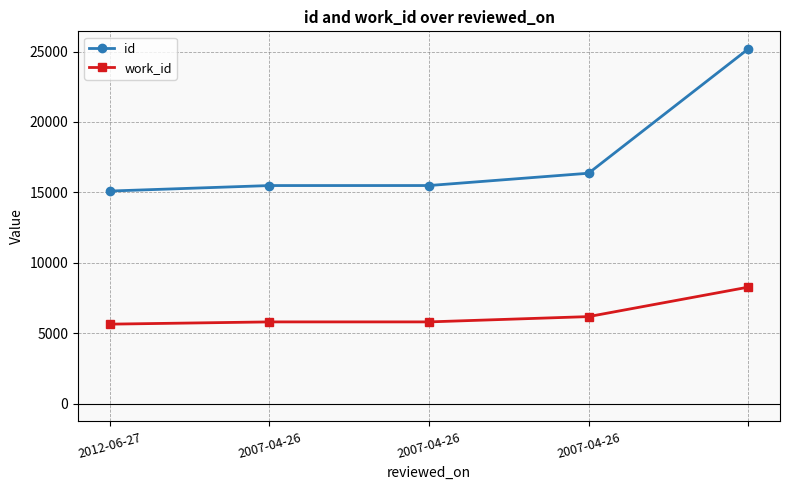

True or false: work_id and id intersect in this chart.

False